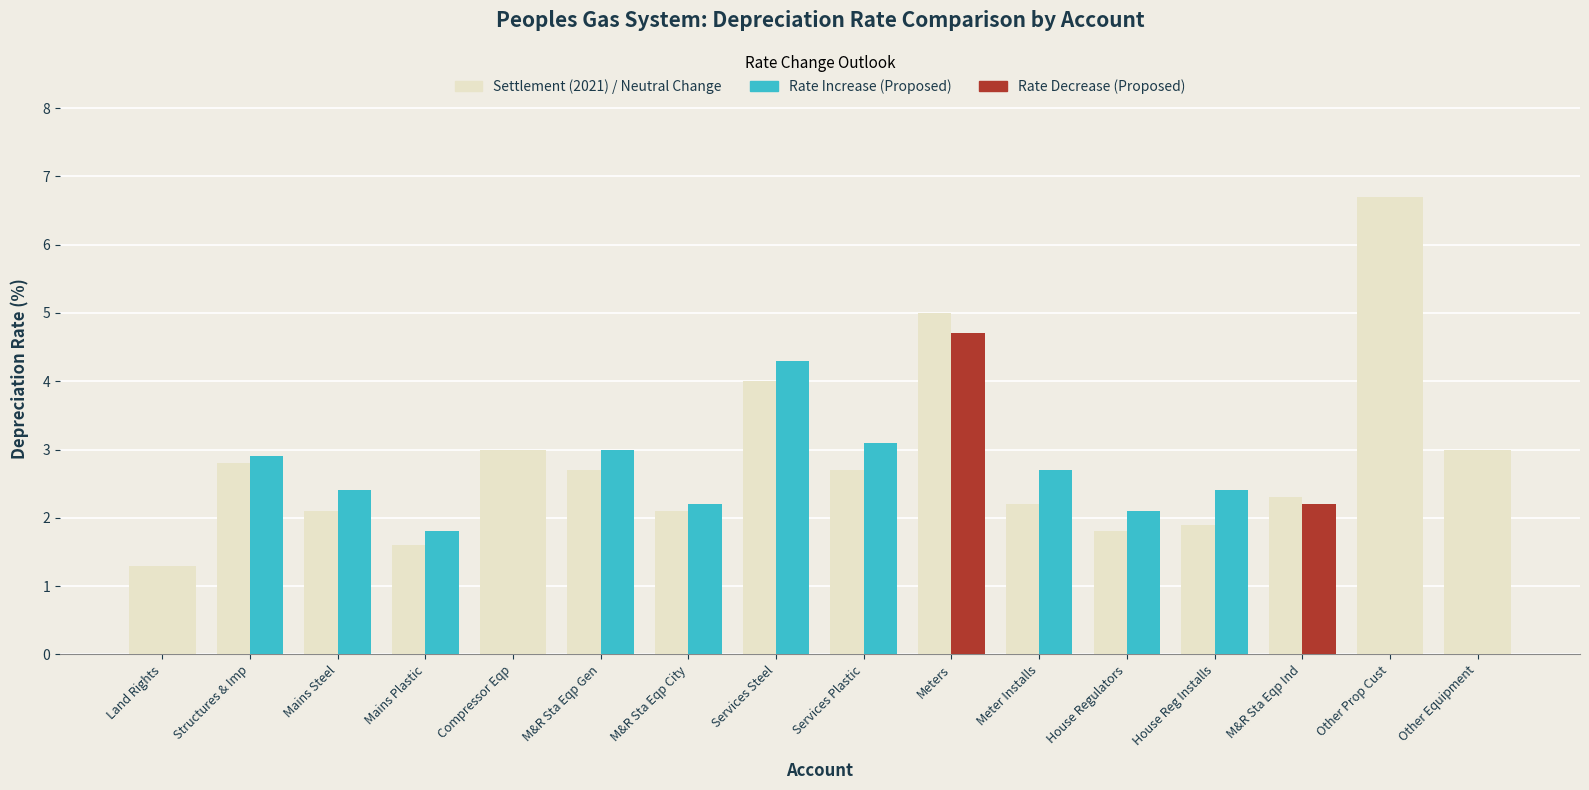

How many bars are there in total?

32